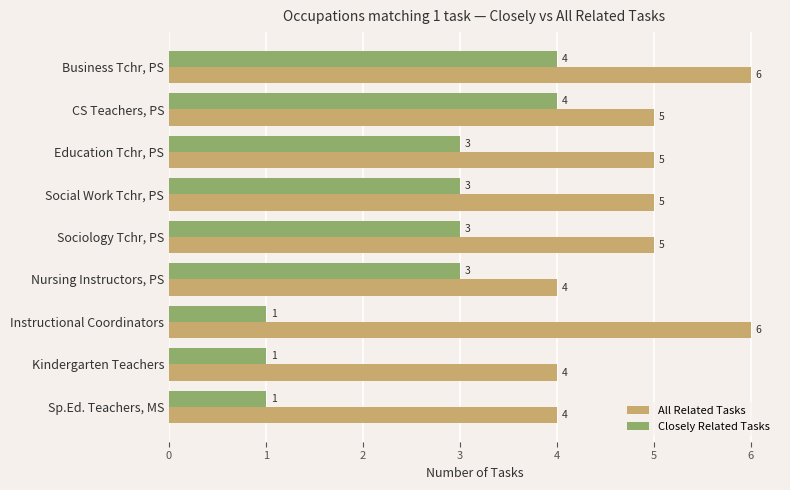

List the series in order of their peak value, highest first.

All Related Tasks, Closely Related Tasks